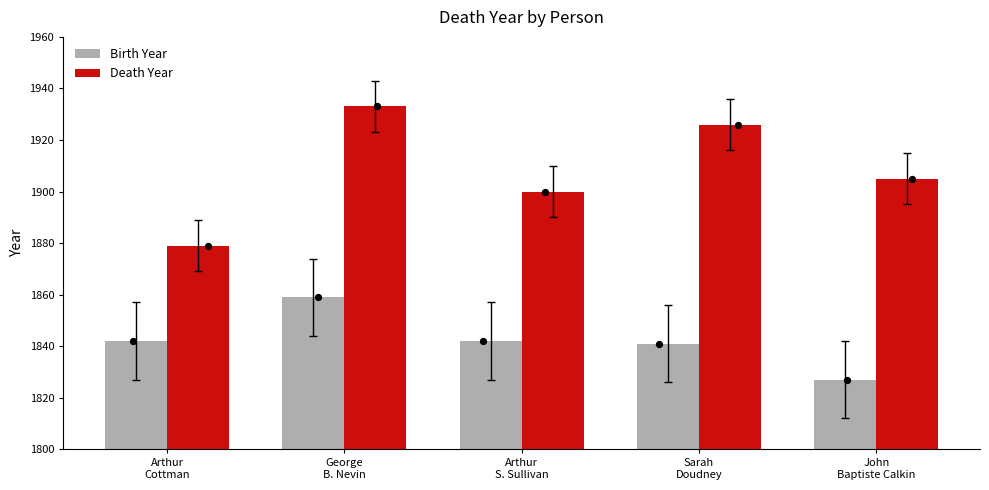

At which category is the sum across all series the highest?

George
B. Nevin